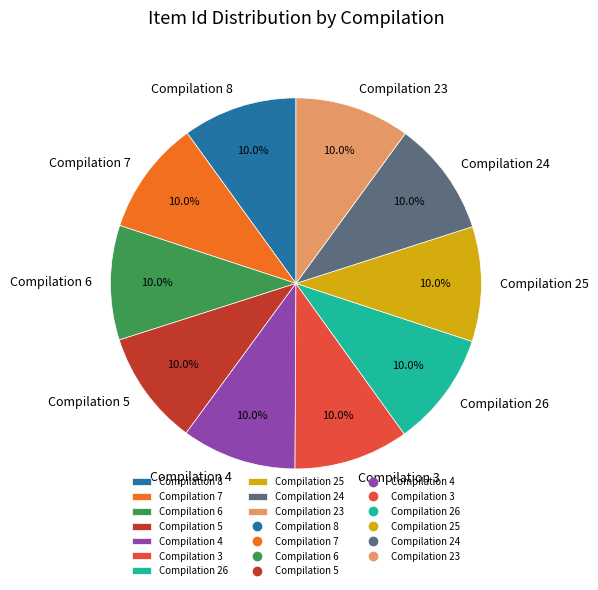

Is Compilation 5 the majority of the pie?

No